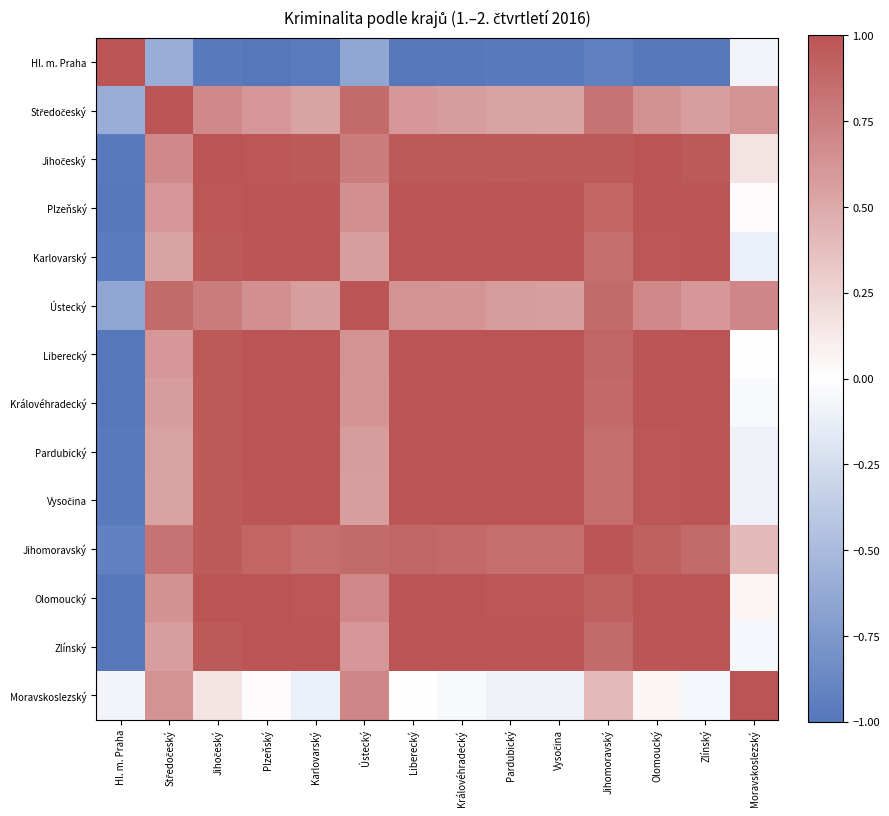

Which label corresponds to the largest value in the chart?

Jihočeský